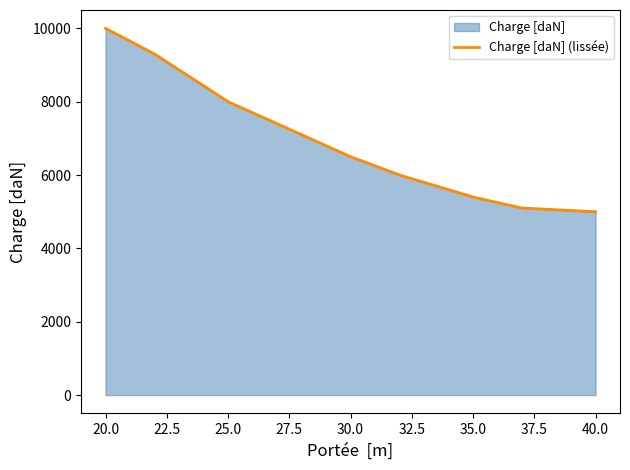

Is it true that the value at 35 is 5400?

True